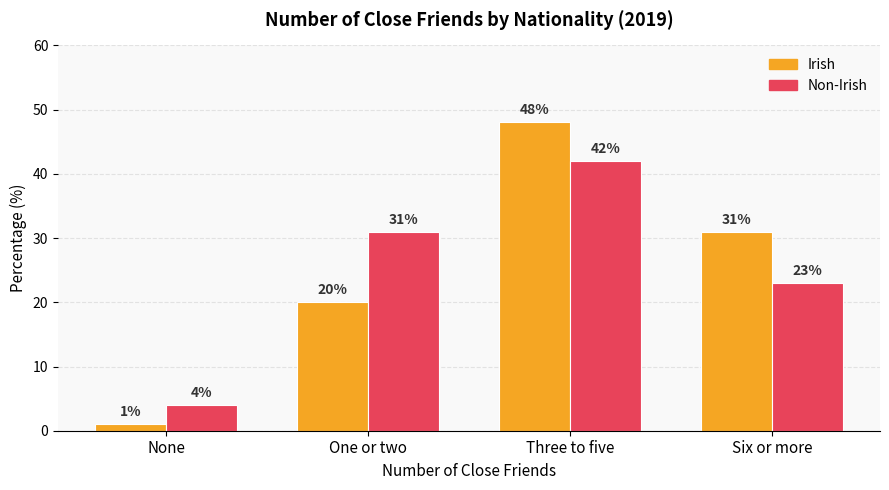

Reading left to right, transcribe all the data shown in this chart.

Irish: None=1	One or two=20	Three to five=48	Six or more=31
Non-Irish: None=4	One or two=31	Three to five=42	Six or more=23